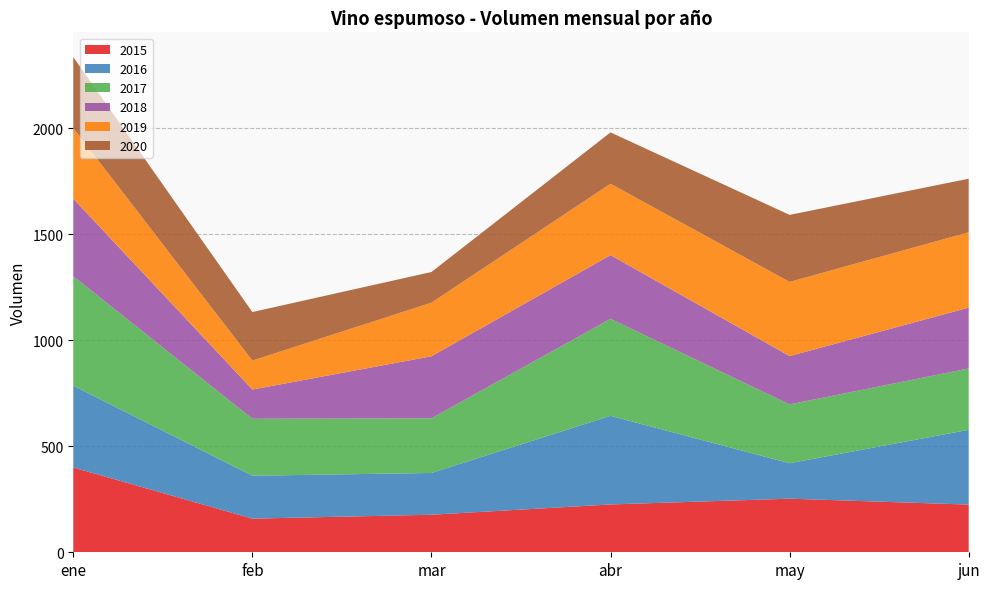

Reading left to right, transcribe all the data shown in this chart.

2015: ene=400.0	feb=158.7	mar=177.1	abr=225.6	may=252.9	jun=224.9
2016: ene=386.0	feb=202.4	mar=197.1	abr=418.1	may=167.4	jun=352.7
2017: ene=516.4	feb=268.8	mar=258.1	abr=457.7	may=277.5	jun=289.5
2018: ene=365.9	feb=137.8	mar=292.5	abr=300.4	may=228.0	jun=287.1
2019: ene=333.1	feb=136.8	mar=252.9	abr=336.8	may=350.0	jun=355.5
2020: ene=334.9	feb=228.8	mar=144.7	abr=242.3	may=316.1	jun=252.6